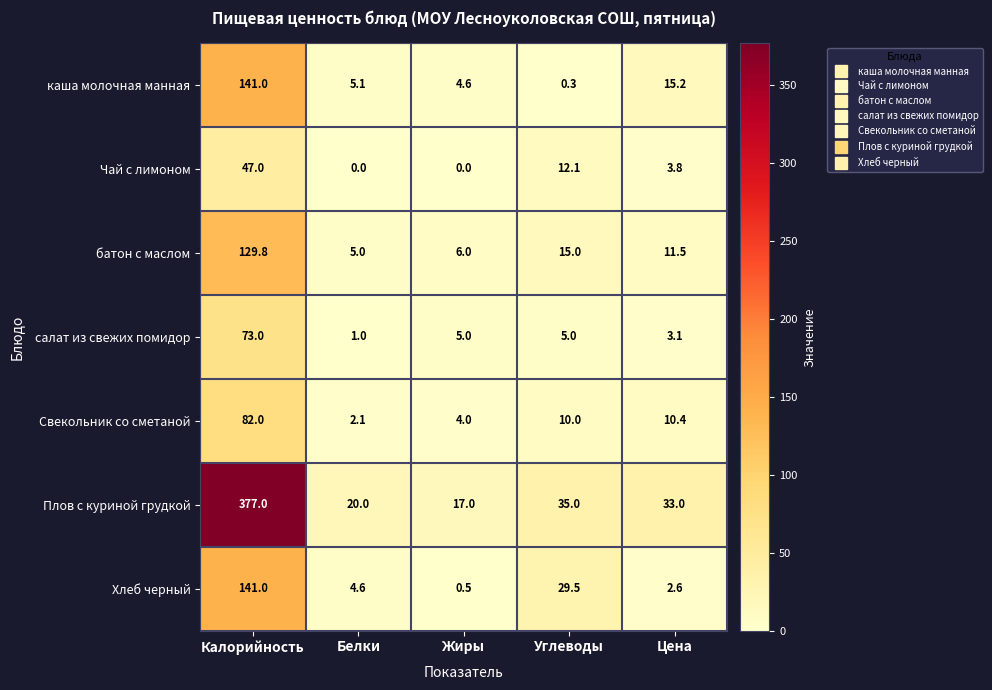

Rank the series at Углеводы from highest to lowest value.

Плов с куриной грудкой, Хлеб черный, батон с маслом, Чай с лимоном, Свекольник со сметаной, салат из свежих помидор, каша молочная манная